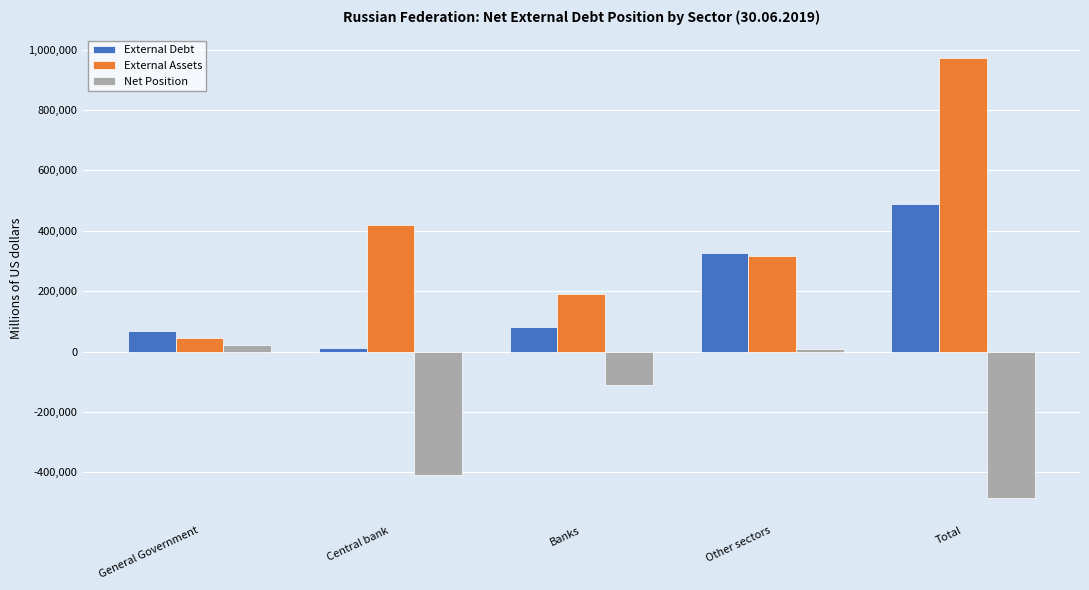

What is the difference between the highest and lowest values at Banks?

302796